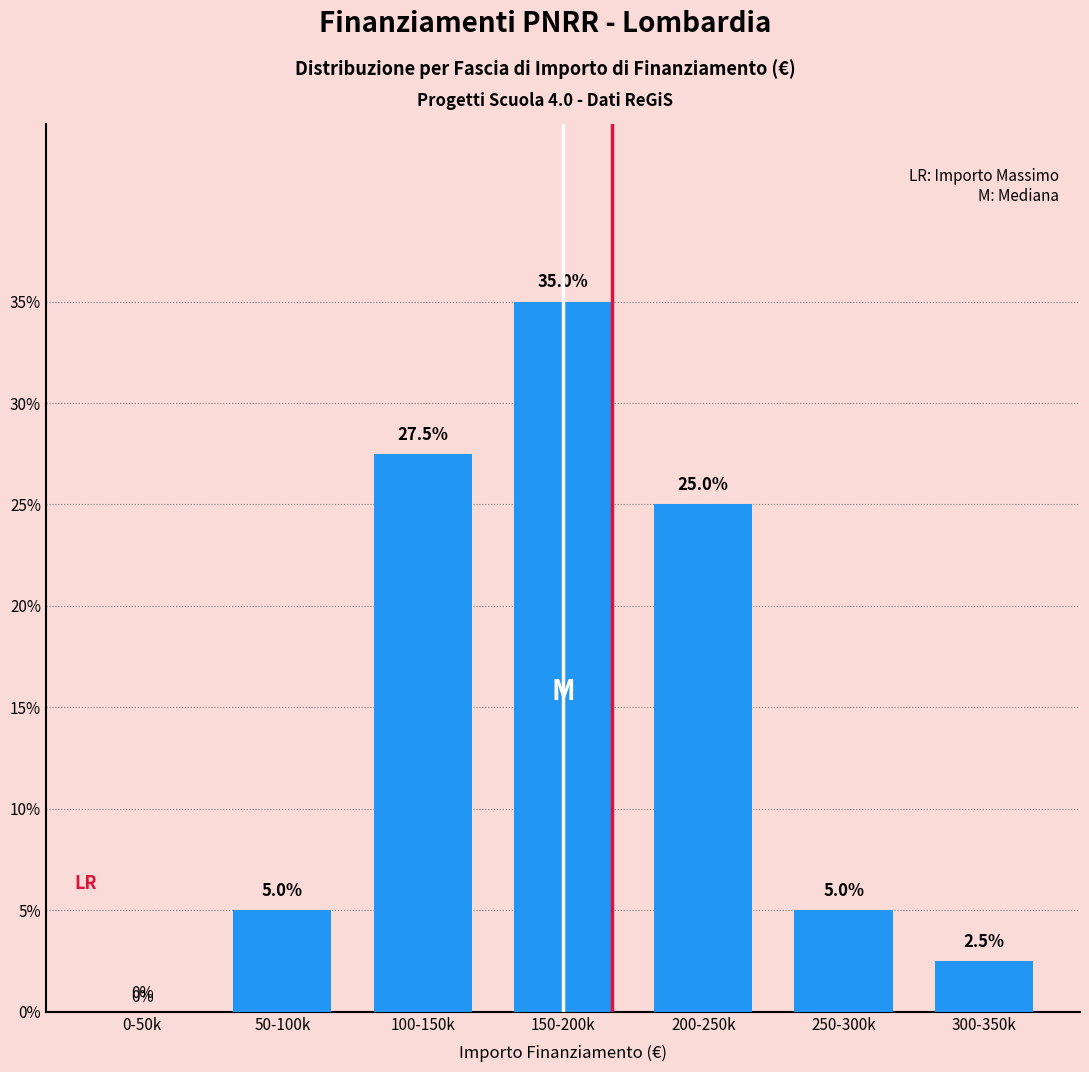

Reading left to right, extract all data points from this chart.

0-50k=0.0	50-100k=5.0	100-150k=27.5	150-200k=35.0	200-250k=25.0	250-300k=5.0	300-350k=2.5